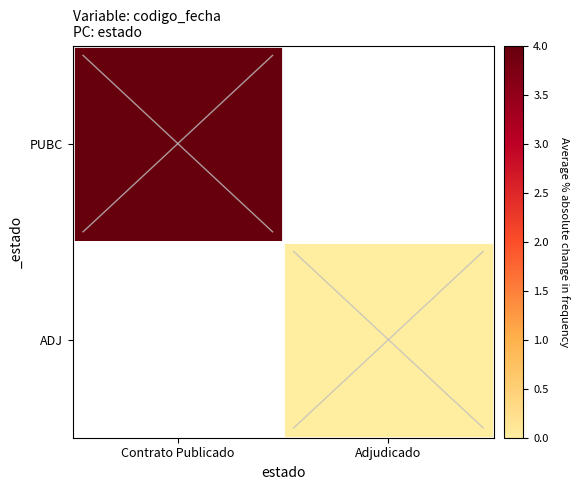

Rank the series by their maximum value, from highest to lowest.

PUBC, ADJ